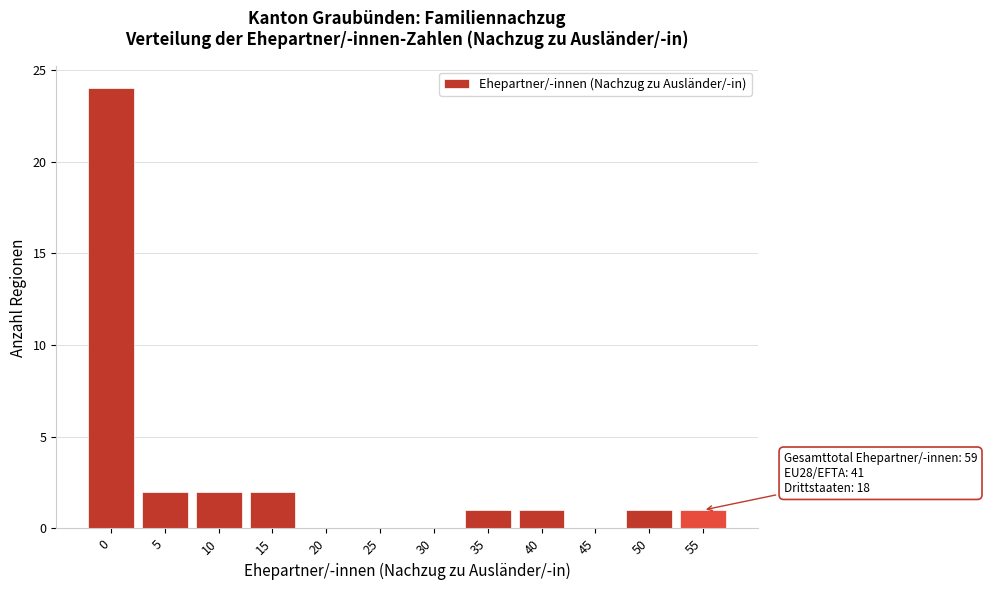

Reading right to left, transcribe all the data shown in this chart.

55=1	50=1	45=0	40=1	35=1	30=0	25=0	20=0	15=2	10=2	5=2	0=24